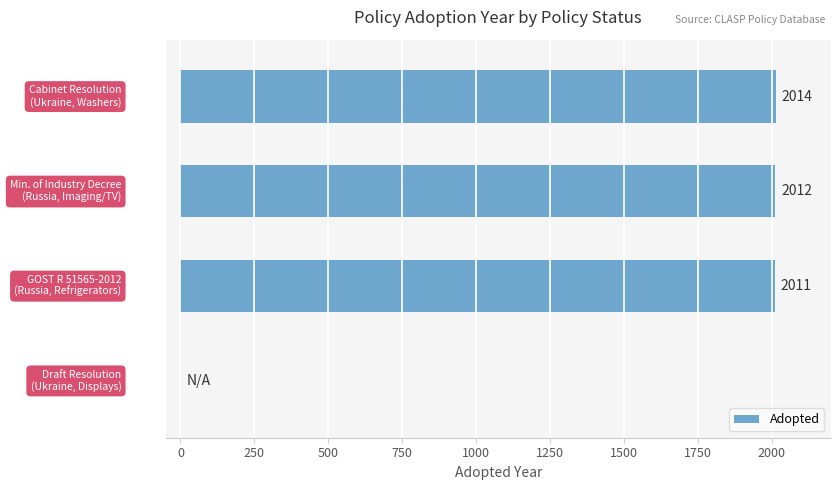

What is the sum of all values?

6037